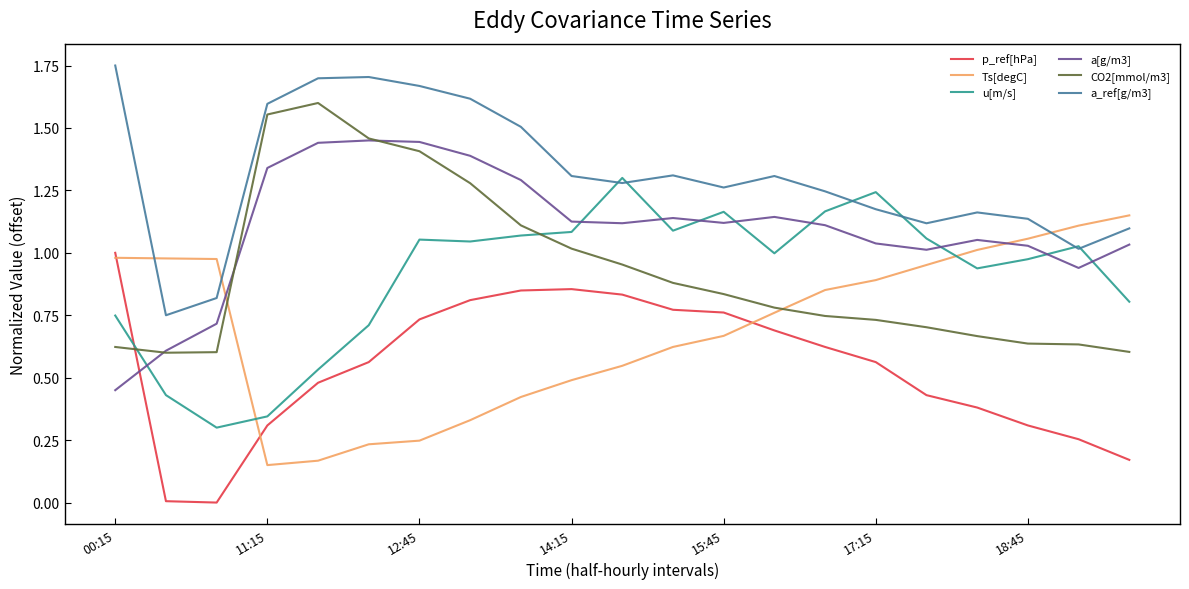

Rank the series by their maximum value, from lowest to highest.

p_ref[hPa], Ts[degC], u[m/s], a[g/m3], CO2[mmol/m3], a_ref[g/m3]